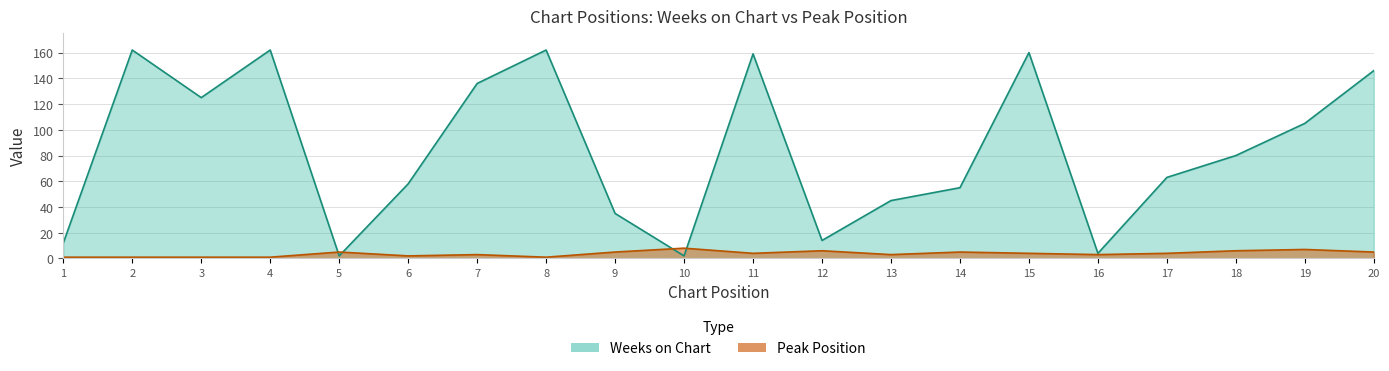

Rank the categories by Weeks on Chart value from highest to lowest.

2, 4, 8, 15, 11, 20, 7, 3, 19, 18, 17, 6, 14, 13, 9, 12, 1, 16, 5, 10